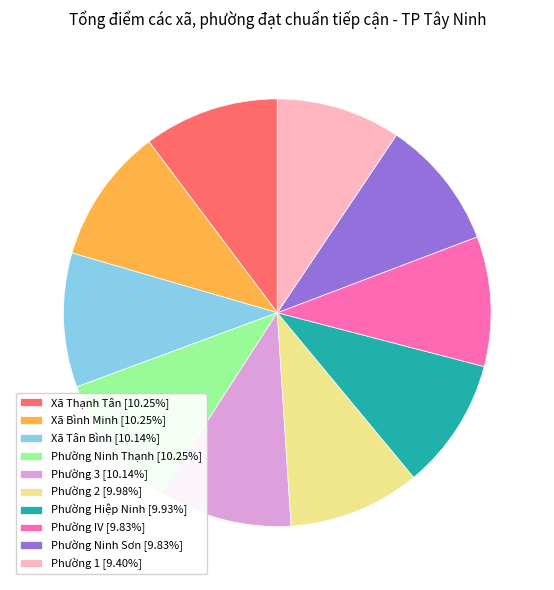

Is it true that Xã Tân Bình is 24% of the pie?

False